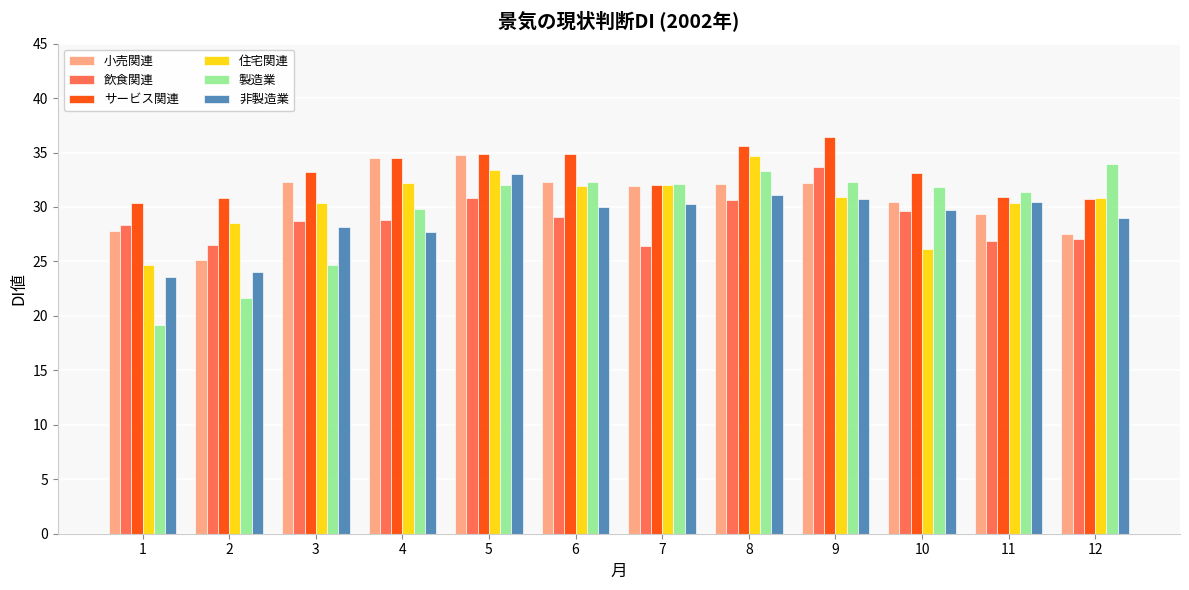

Which series has the largest range (max minus min)?

製造業